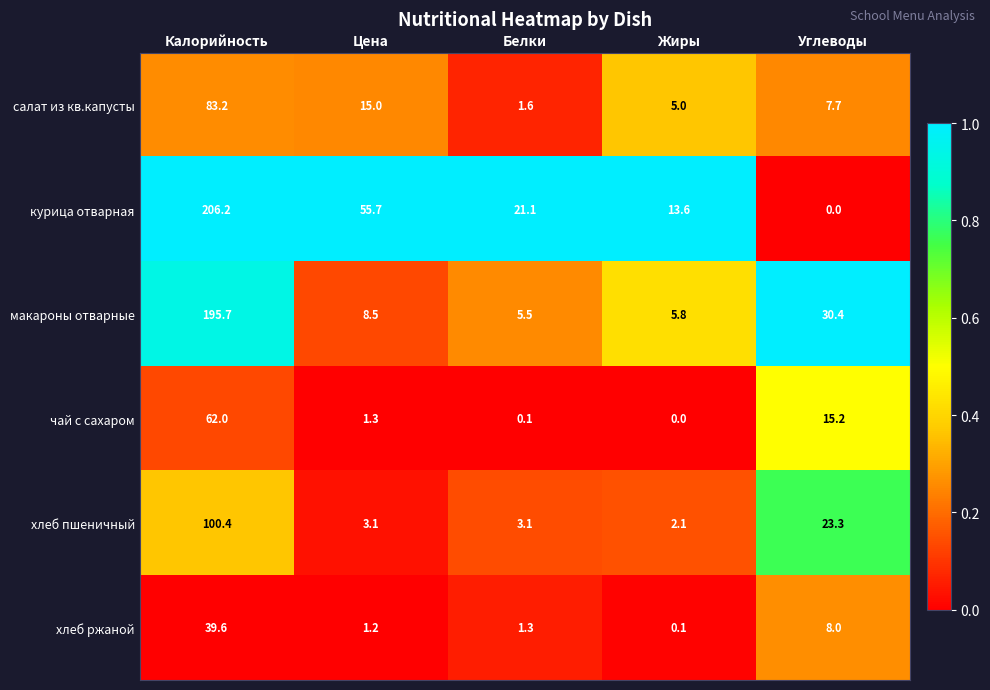

Rank the series by their maximum value, from highest to lowest.

курица отварная, макароны отварные, хлеб пшеничный, салат из кв.капусты, чай с сахаром, хлеб ржаной